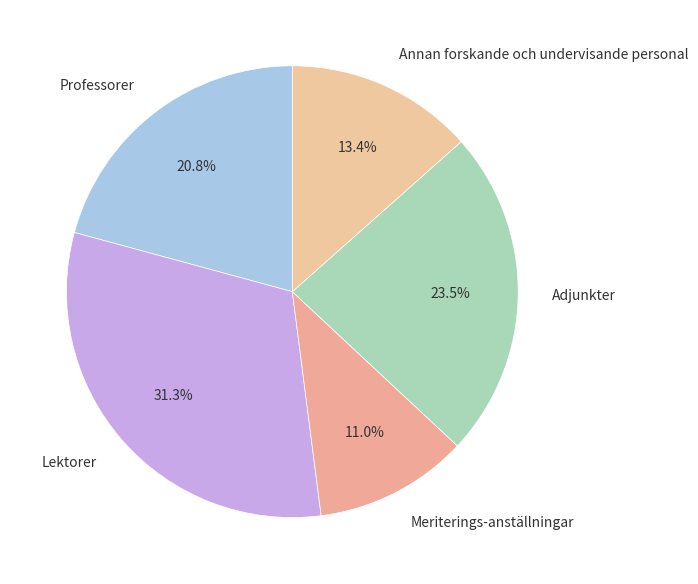

What is the smallest slice in the pie chart?

Meriterings-anställningar